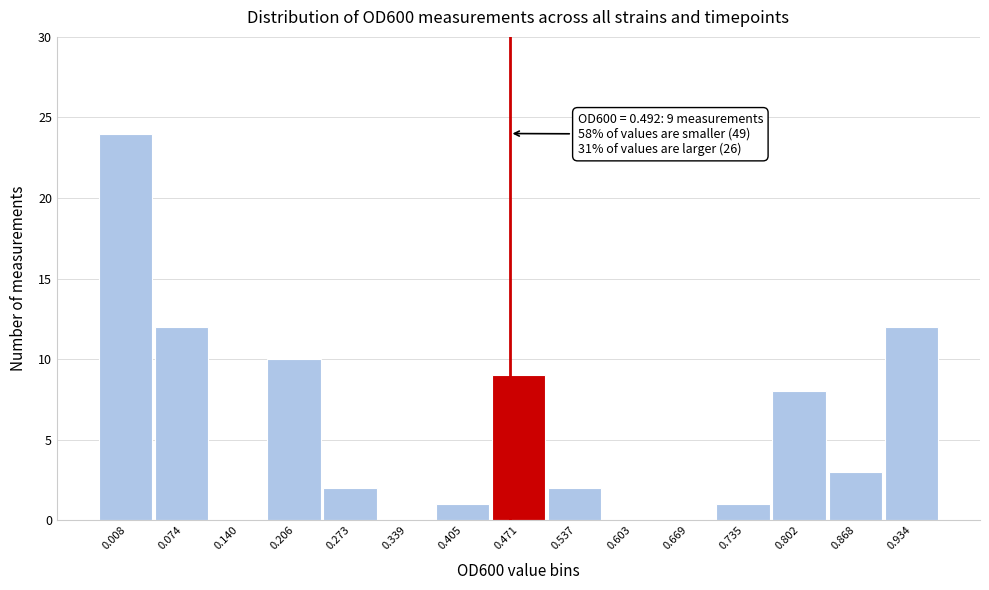

Reading left to right, list all the values displayed in this chart.

0.008=24	0.074=12	0.140=0	0.206=10	0.273=2	0.339=0	0.405=1	0.471=9	0.537=2	0.603=0	0.669=0	0.735=1	0.802=8	0.868=3	0.934=12